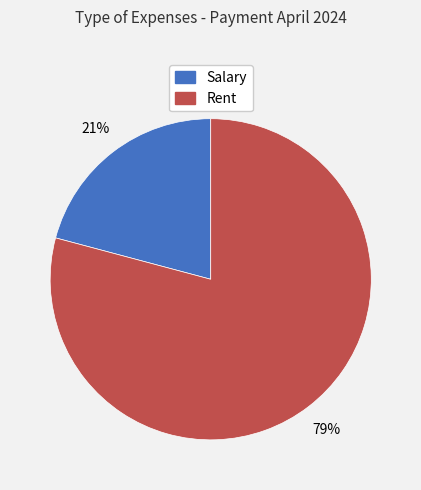

Is there a majority slice in this chart?

Yes